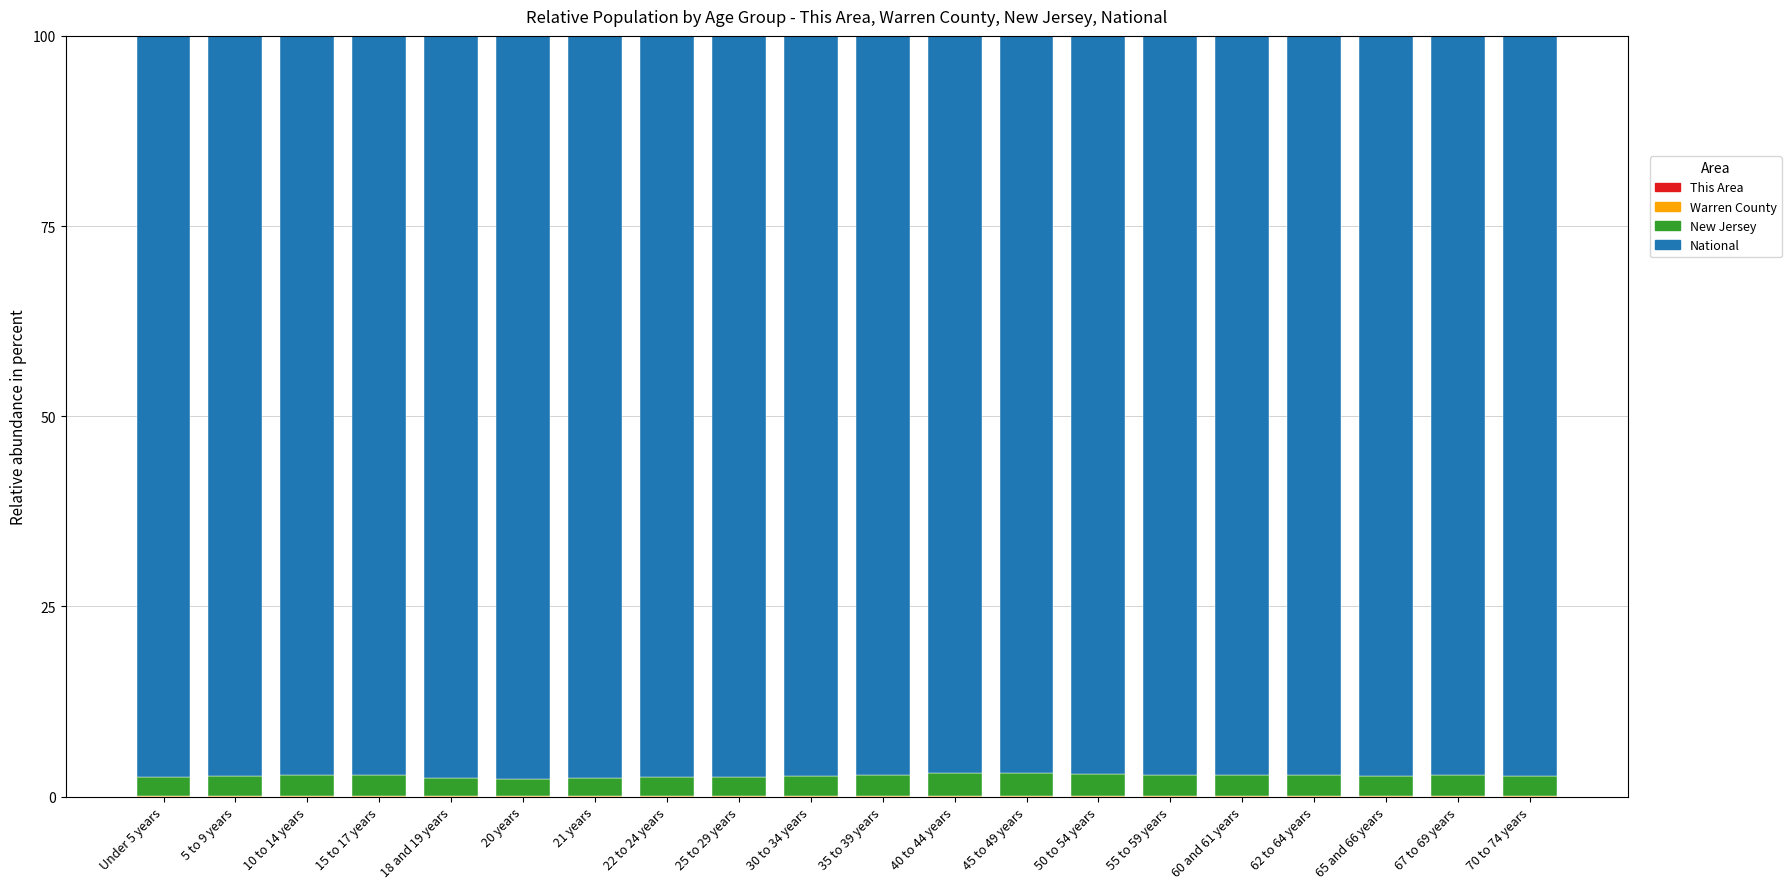

How many distinct data groups are displayed?

4